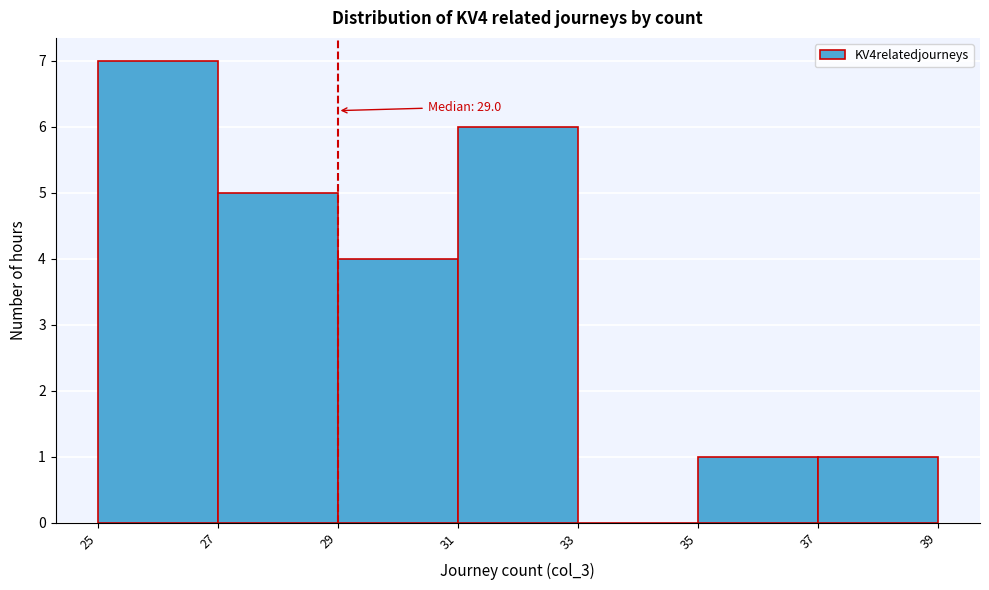

Over which range of the x-axis is the bar tallest?

25 to 27